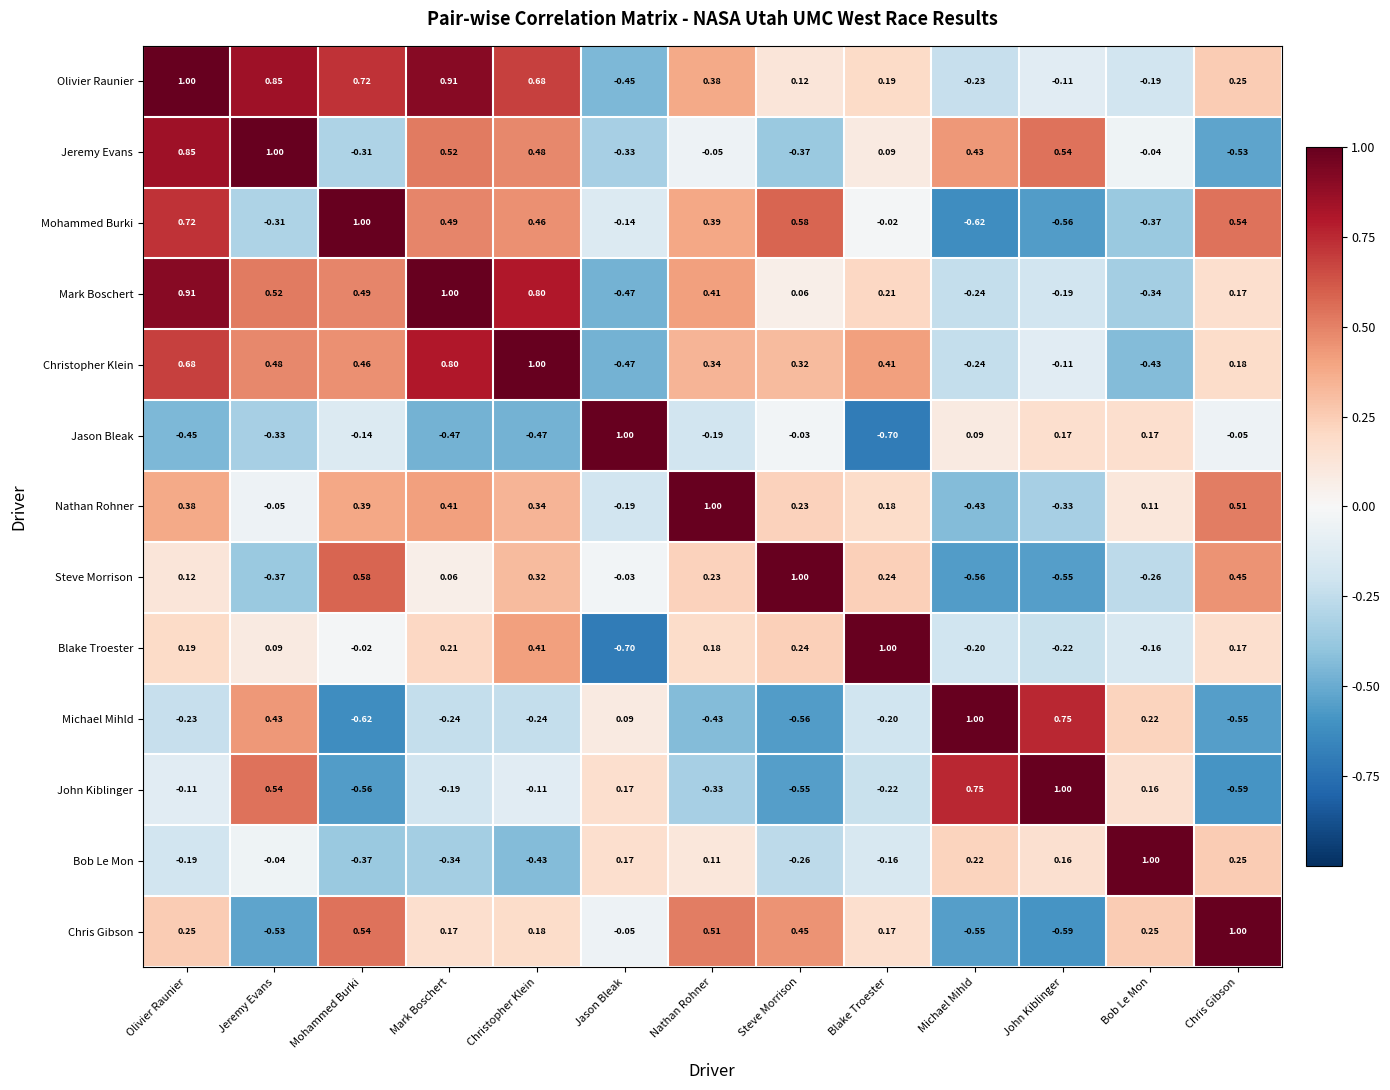

At which label does Christopher Klein first exceed 0?

Olivier Raunier